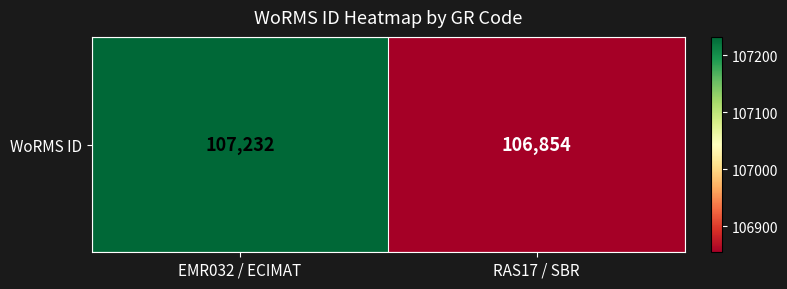

What is the change in value from EMR032 / ECIMAT to RAS17 / SBR?

-378